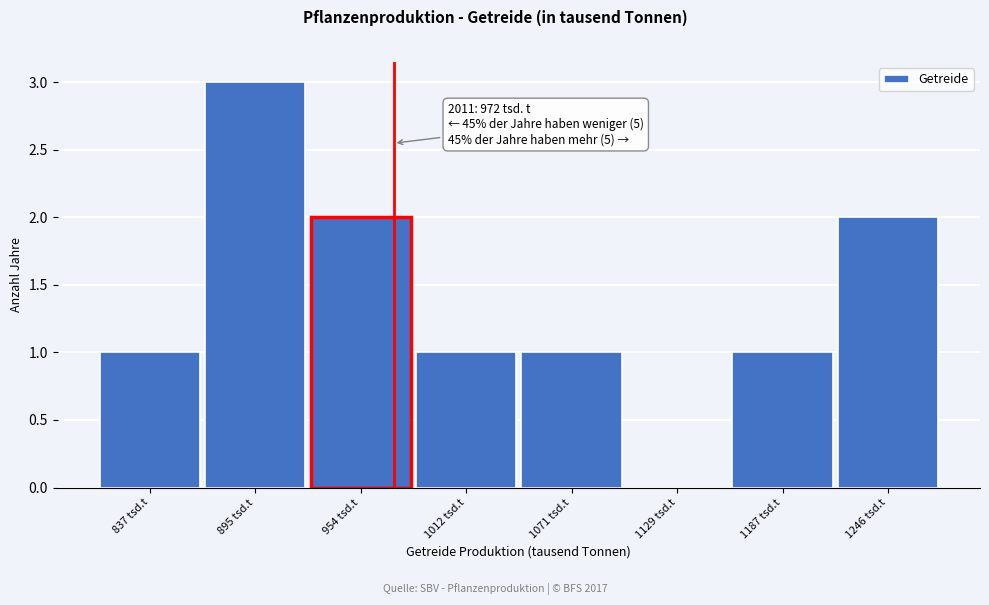

Which range on the x-axis has the tallest bar?

870 to 920